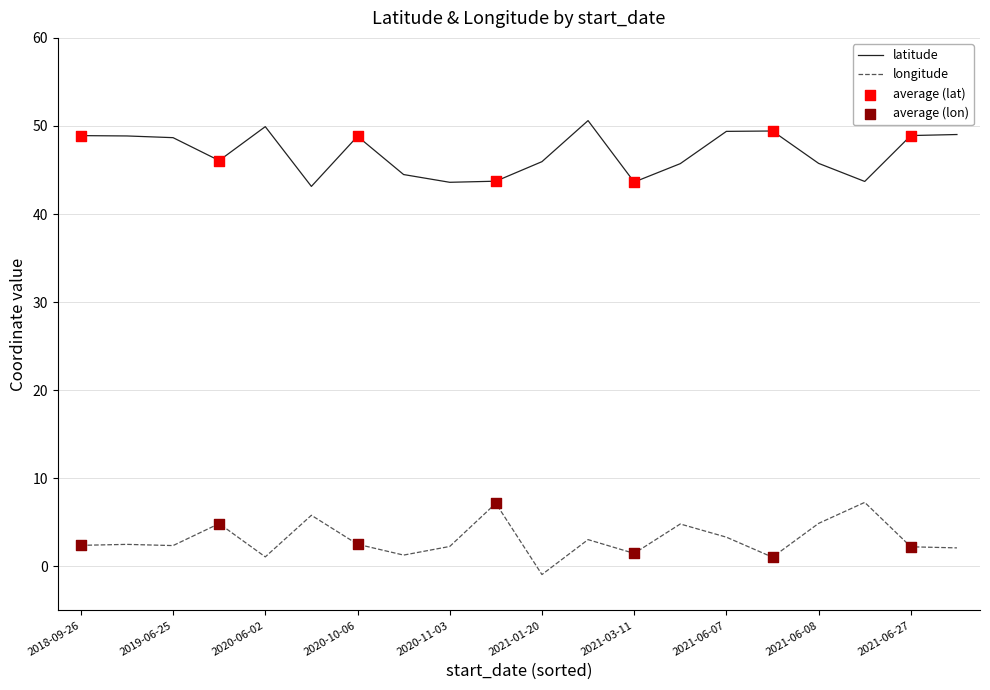

Which series has the largest total across all categories?

latitude